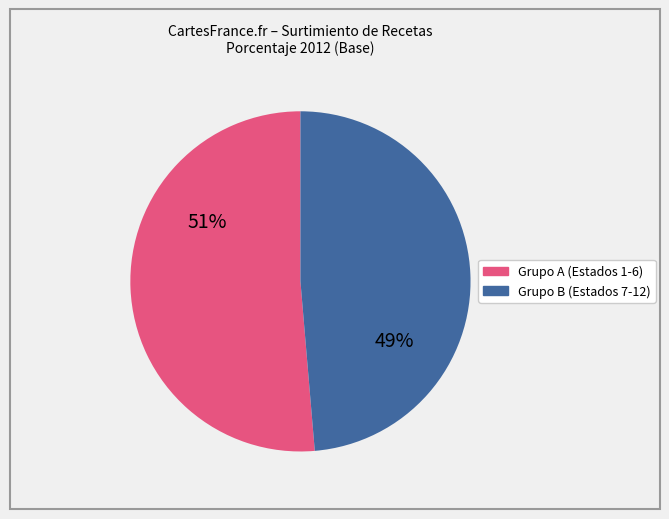

To the nearest percent, what is the average slice percentage?

50%